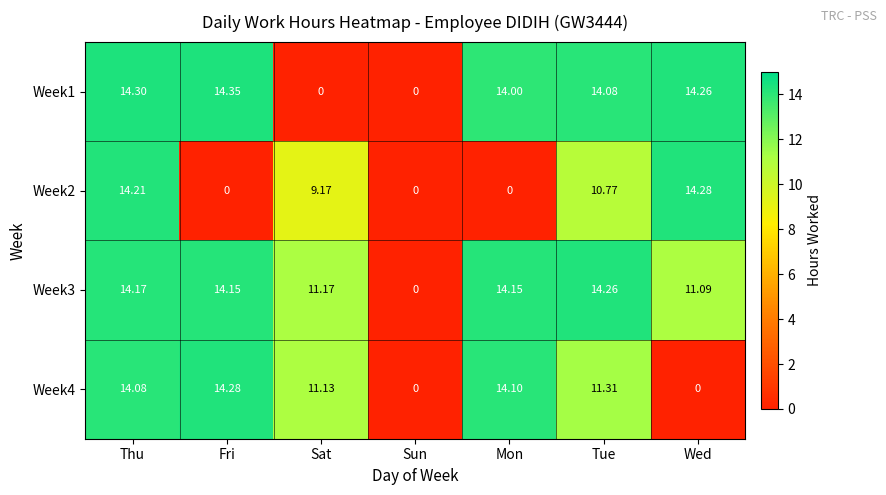

Which series changed the most between Sun and Wed?

Week2